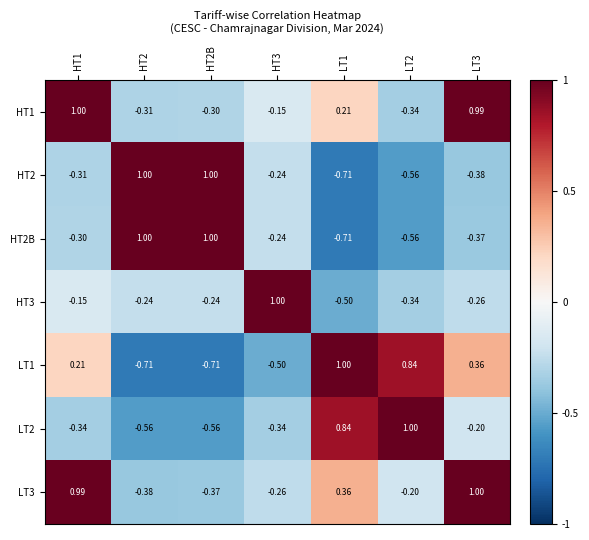

Is the value of HT3 at HT2 greater than the value of LT1 at HT2B?

Yes